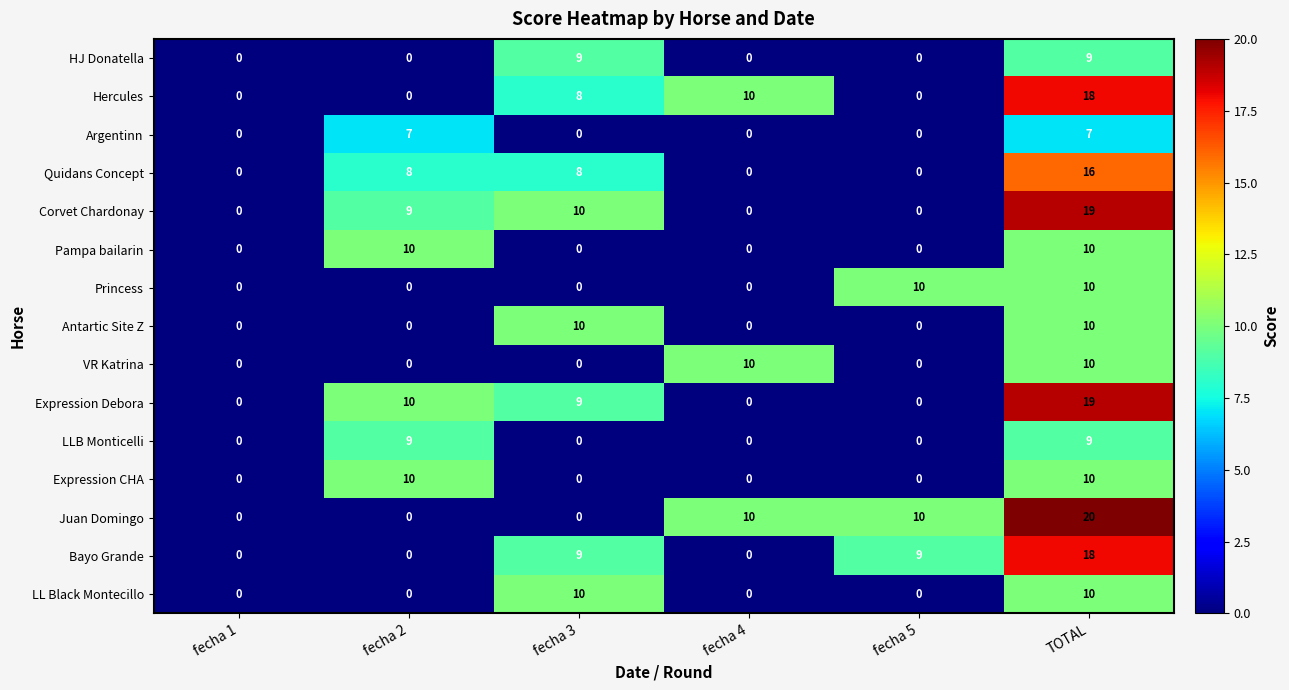

Is it true that Expression CHA equals 0 at fecha 3?

True